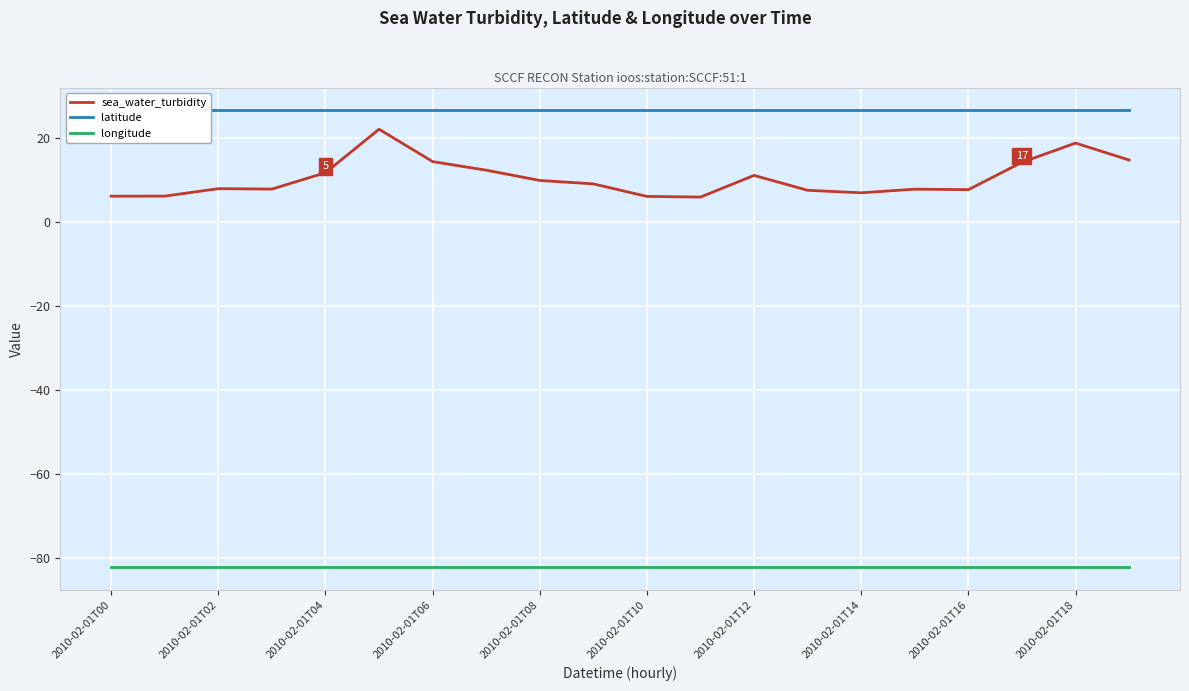

The sea_water_turbidity series shows 6.1 at 2010-02-01T00. True or false?

True